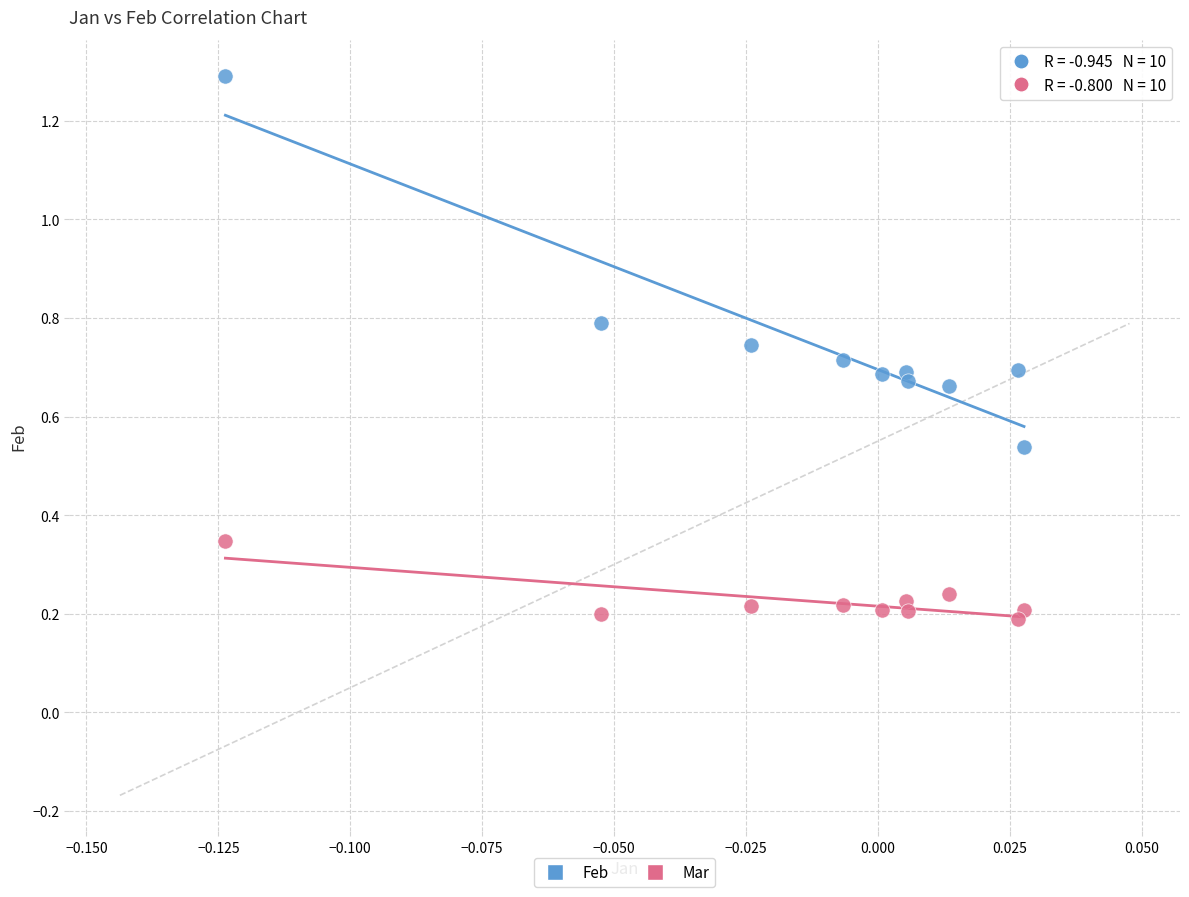

Which series contains the lowest Y value?

Mar